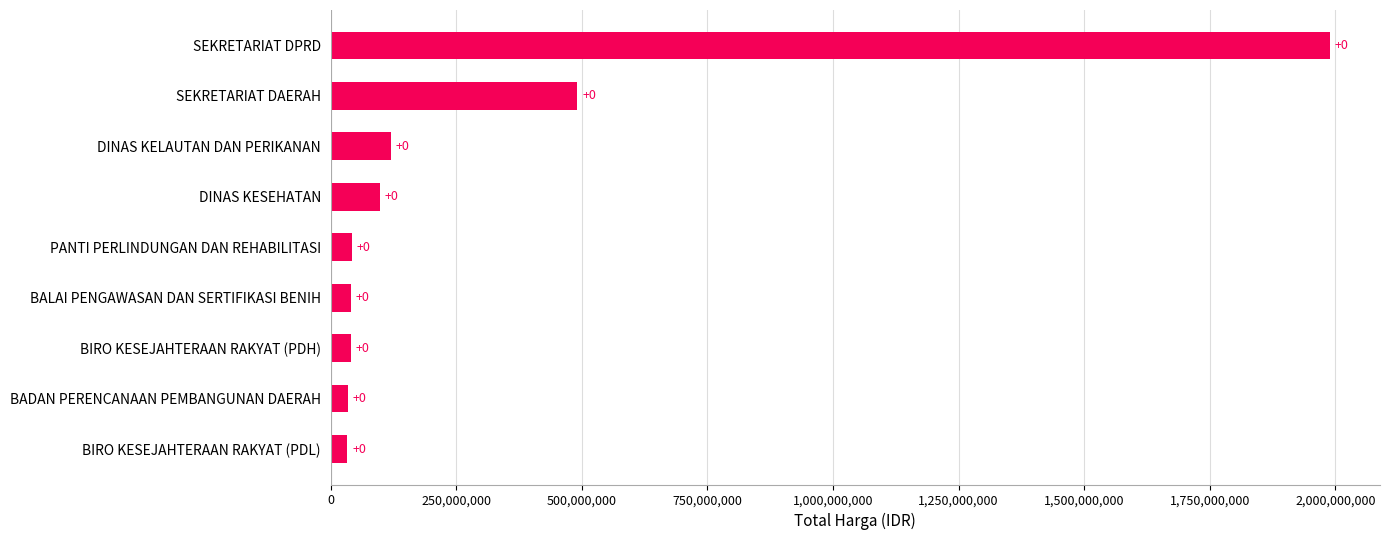

How many bars are there in total?

9